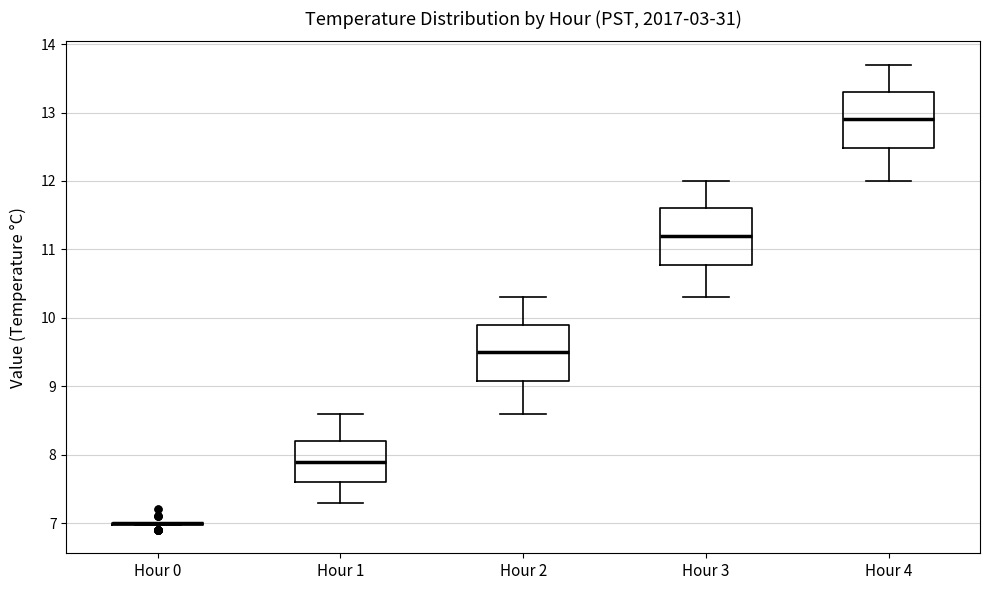

Reading left to right, transcribe this box plot: for each box, give where its median line is, the range the box spans, and where its two whiskers end, as read against the y-axis. The values are not printed on the chart, so give them approximately, as read against the axis.

Hour 0: box collapsed to a line at 7.0, whiskers 7.0 to 7.0
Hour 1: median 7.9, box 7.6 to 8.2, whiskers 7.3 to 8.6
Hour 2: median 9.5, box 9.1 to 9.9, whiskers 8.6 to 10.3
Hour 3: median 11.2, box 10.8 to 11.6, whiskers 10.3 to 12.0
Hour 4: median 12.9, box 12.5 to 13.3, whiskers 12.0 to 13.7